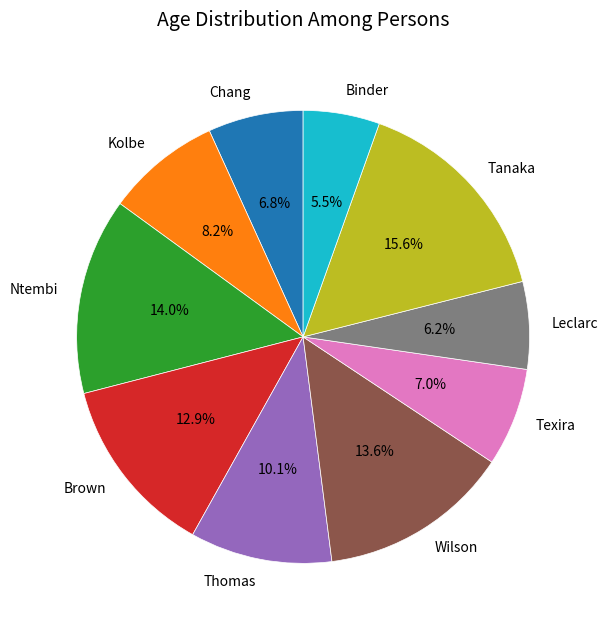

To the nearest percent, what is the average slice percentage?

10%